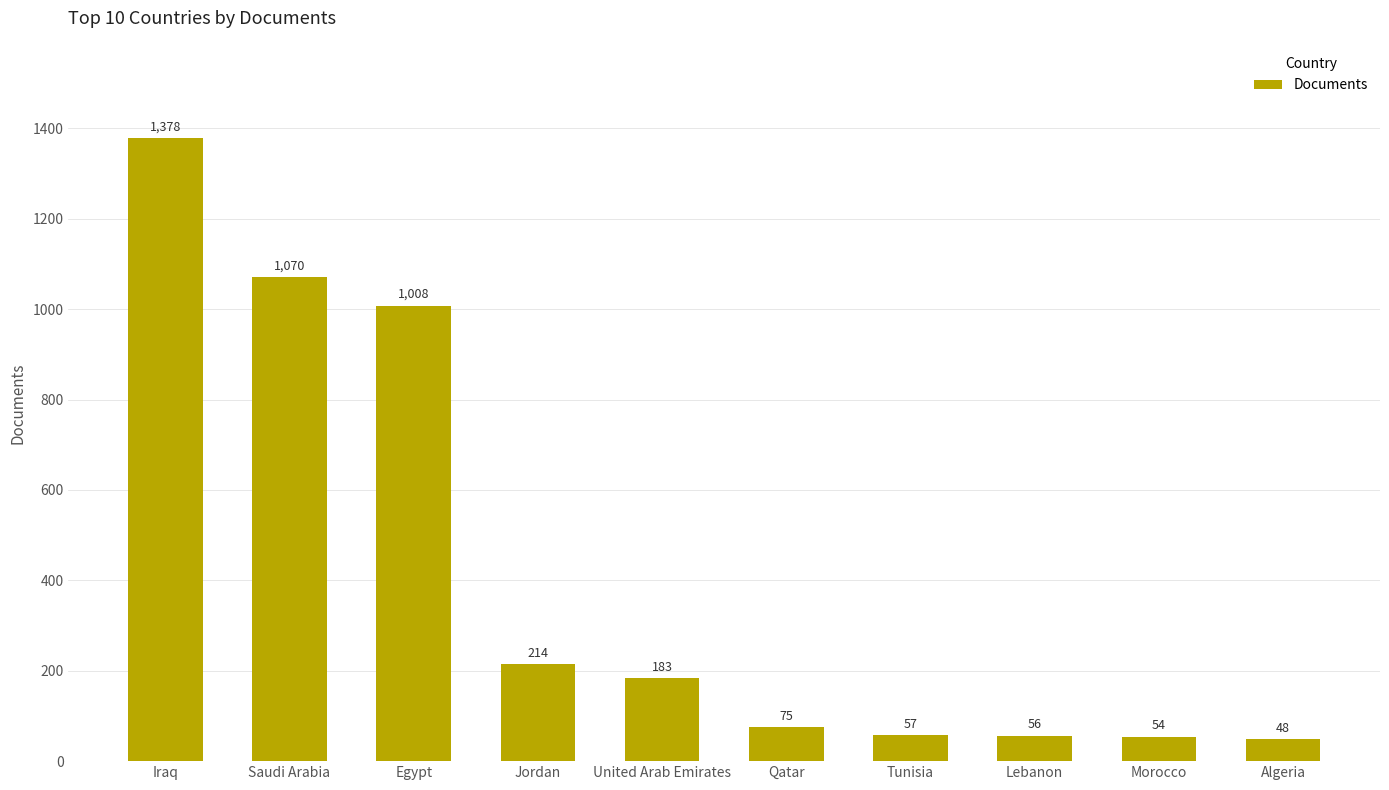

What is the change in value from Lebanon to Morocco?

-2